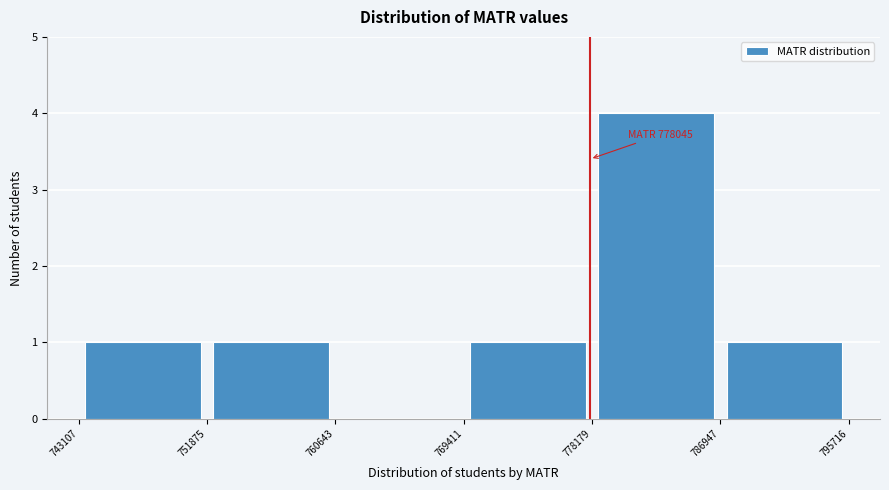

Over which range of the x-axis is the bar tallest?

778179 to 786947